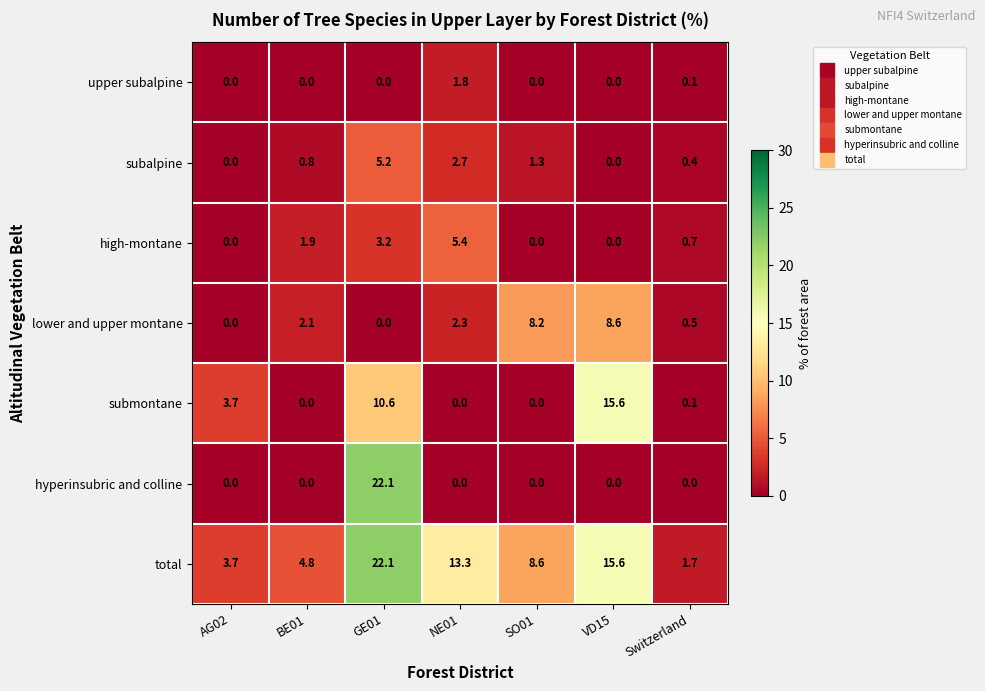

At which label is lower and upper montane closest to 4?

NE01